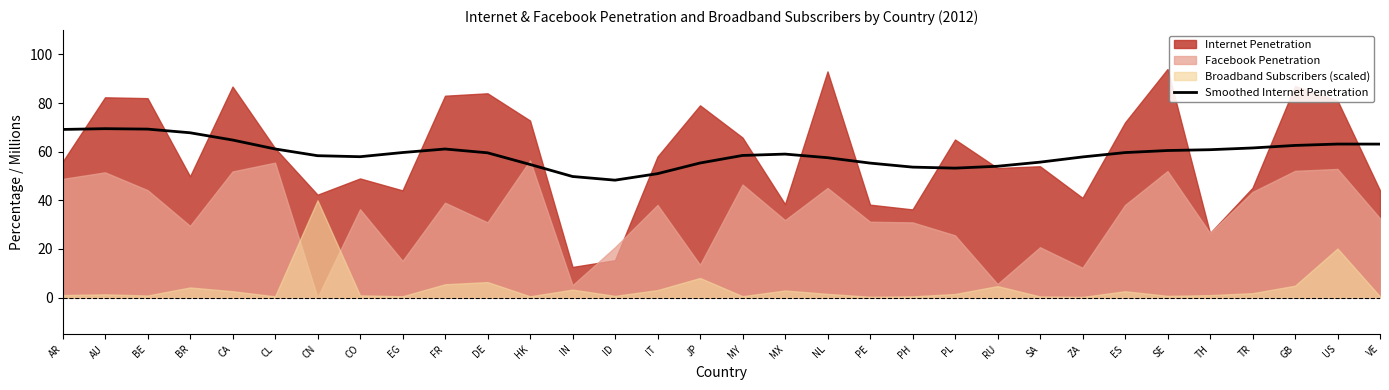

True or false: Smoothed Internet Penetration has a value of 39.8 at ES.

False